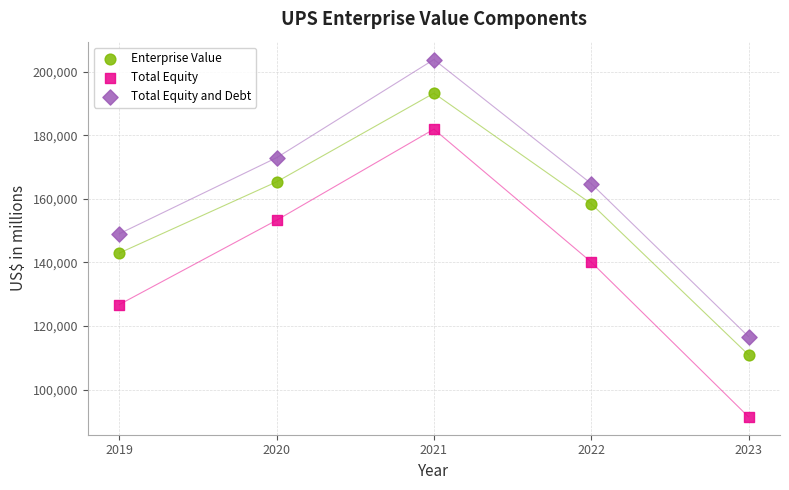

Which series contains the highest Y value?

Total Equity and Debt